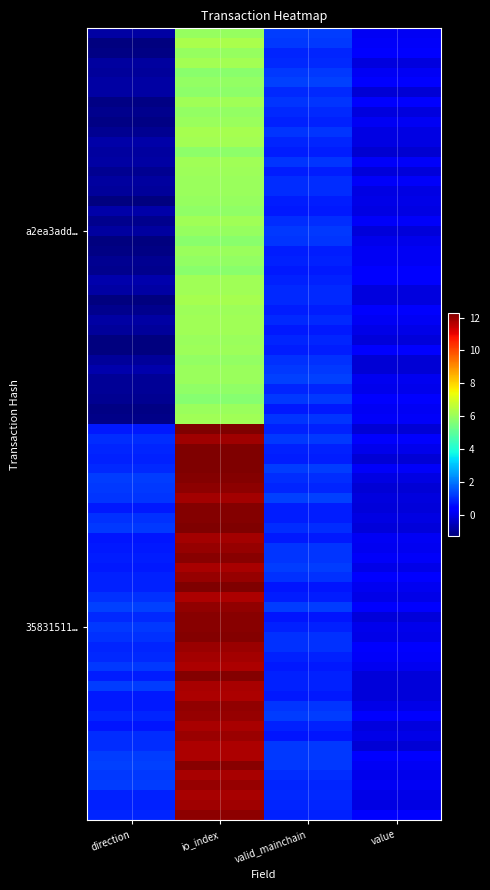

How many categories are shown in the chart?

4